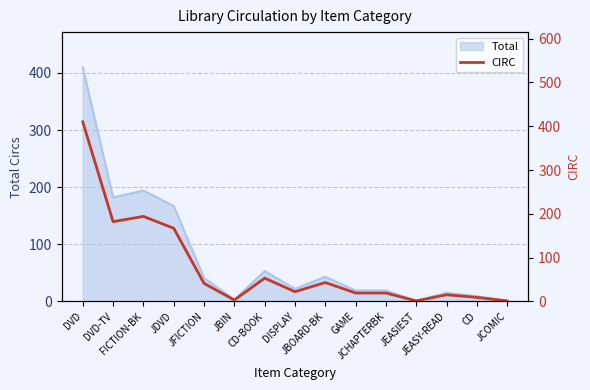

The chart shows a value of 53 at CD-BOOK. True or false?

True